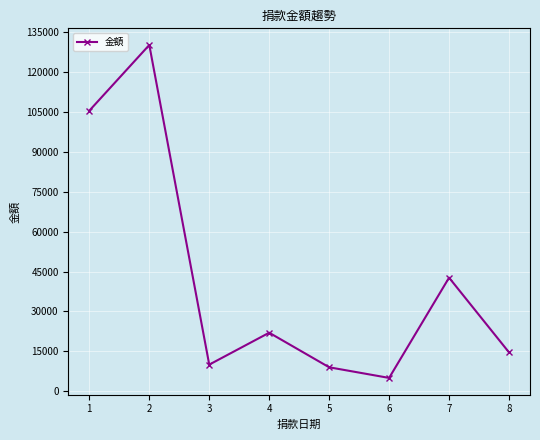

Between 1 and 8, which is larger?

1